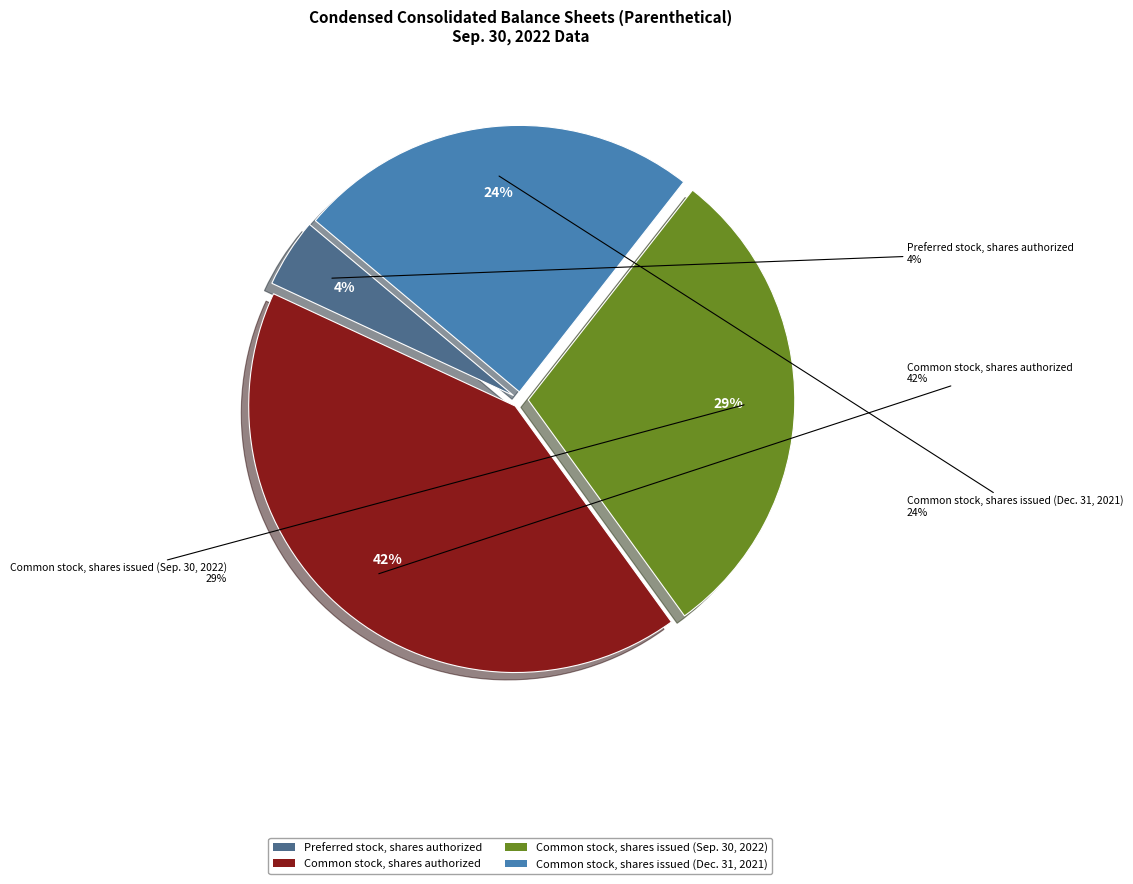

How many segments does this pie chart have?

4